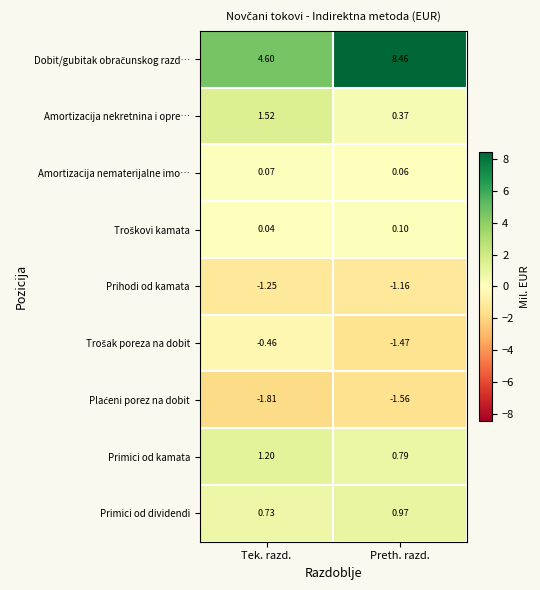

At which category does the chart reach its minimum across all series?

Tek. razd.